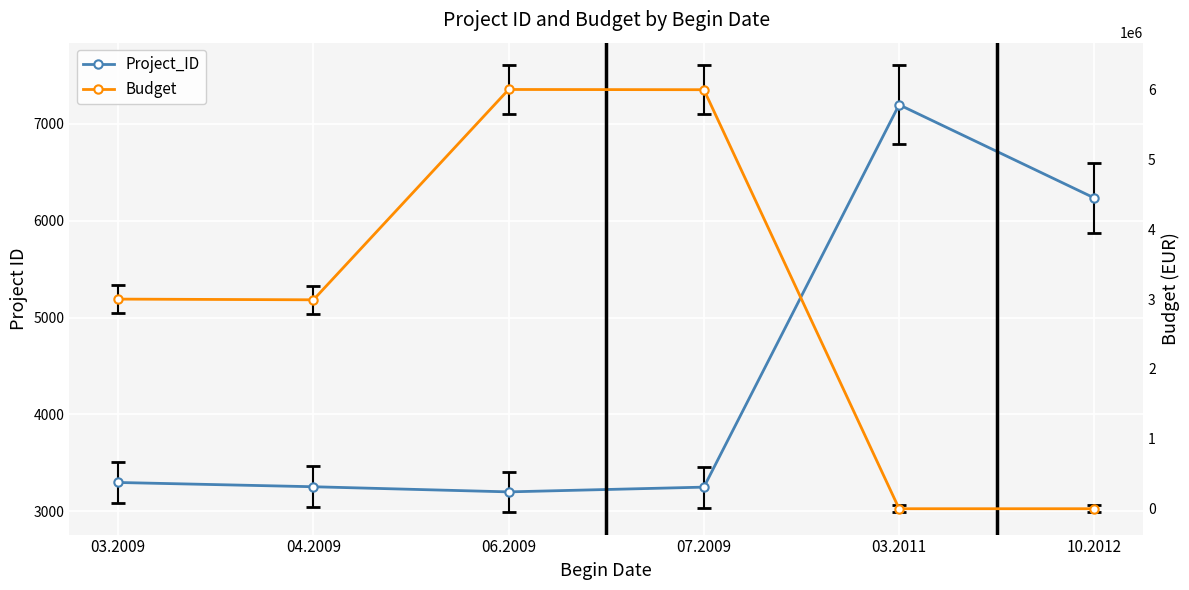

Count the number of categories in the chart.

6